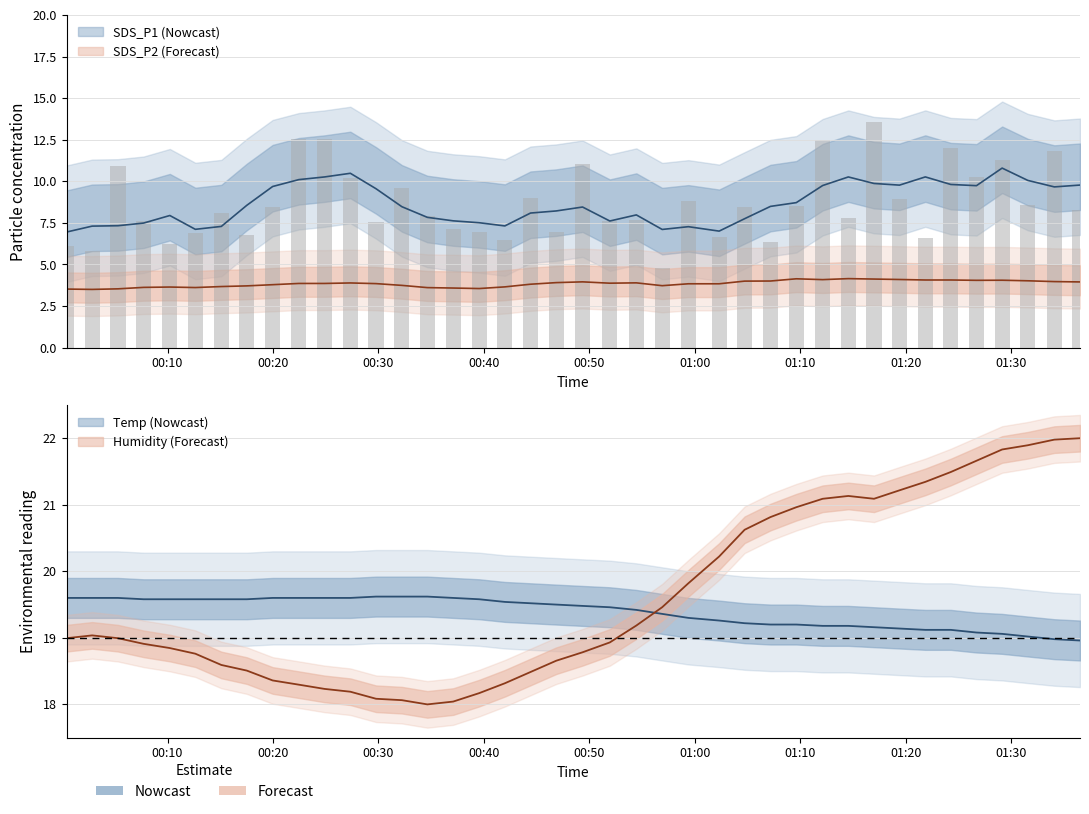

Which series has the largest total across all categories?

Humidity